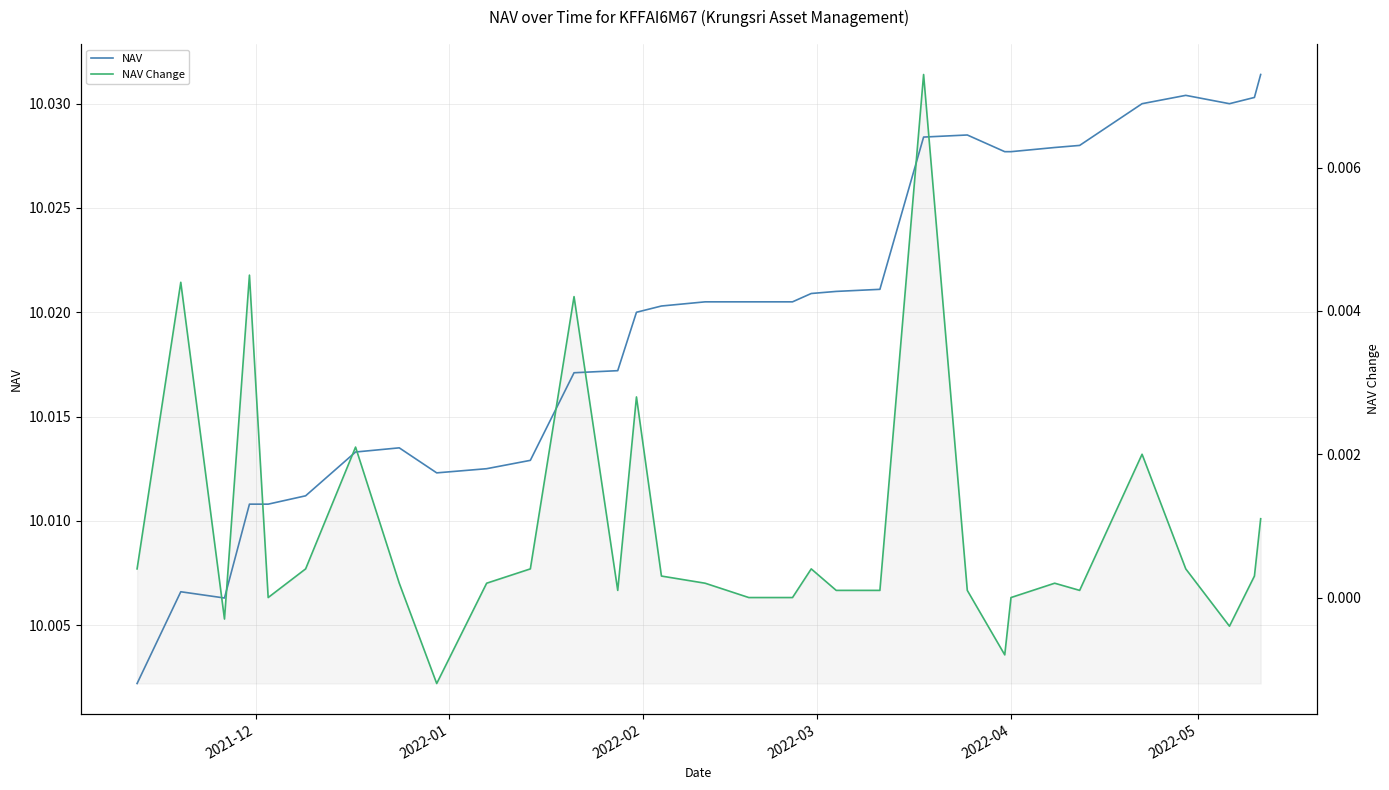

What are all the series names shown in the legend?

NAV, NAV Change